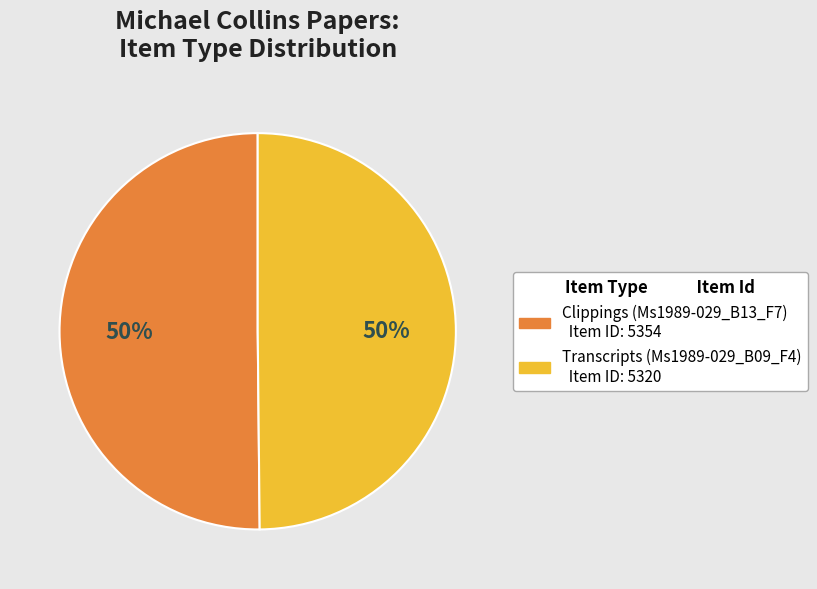

The Transcripts (Ms1989-029_B09_F4) slice represents 50% of the pie. True or false?

True